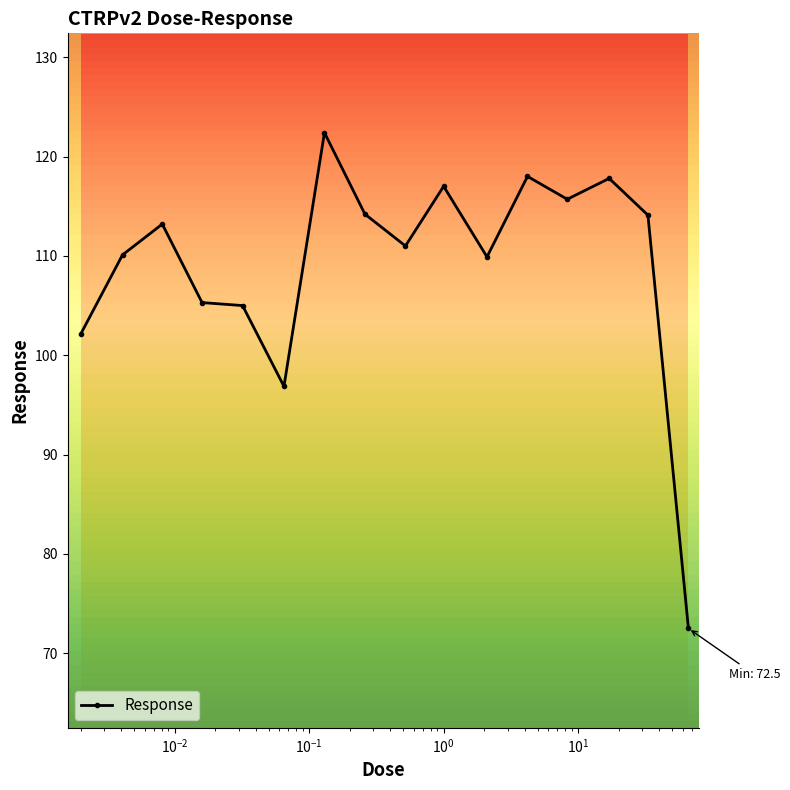

True or false: the data has more than 1 interior local peaks.

True